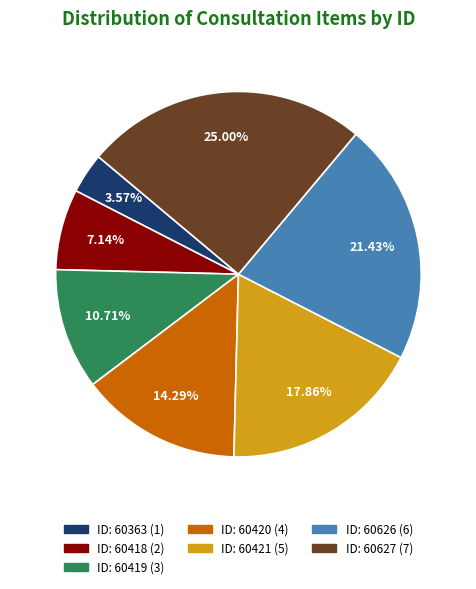

Is there any slice that represents more than half of the pie?

No